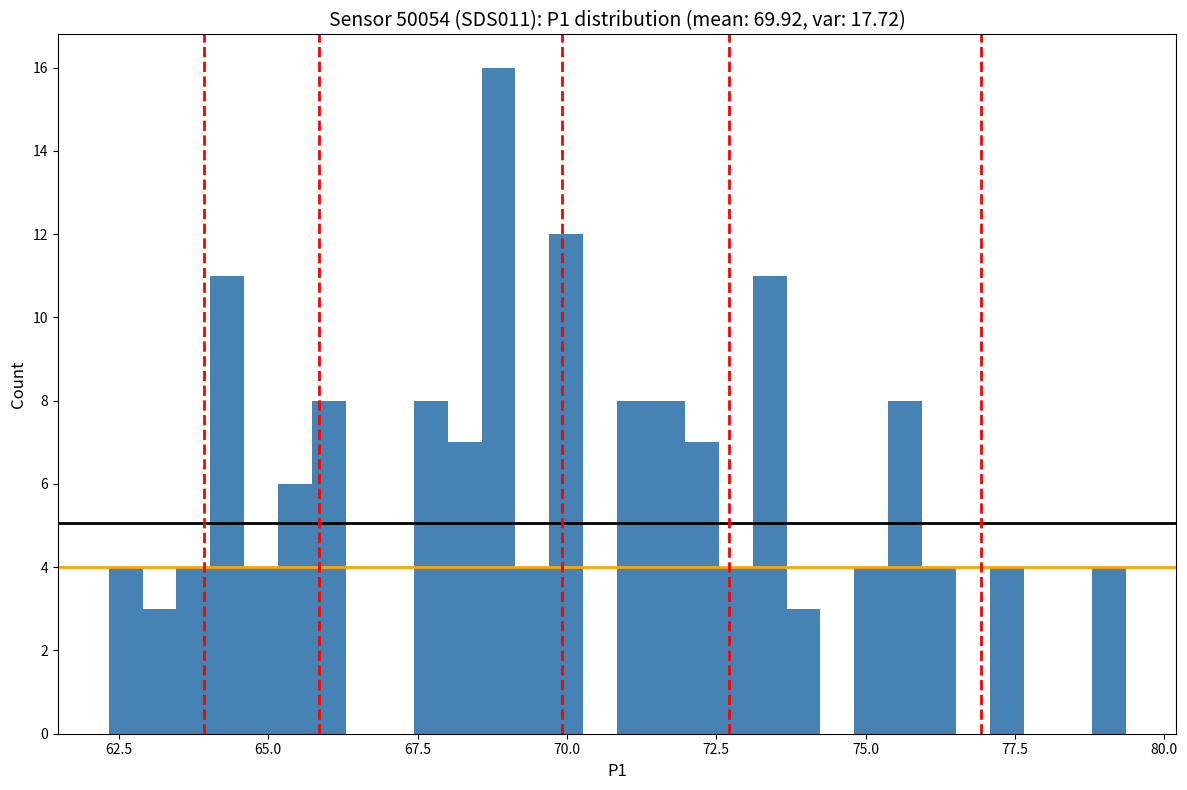

Read against the x-axis, roughly where is the centre of the tallest bar?

69.0